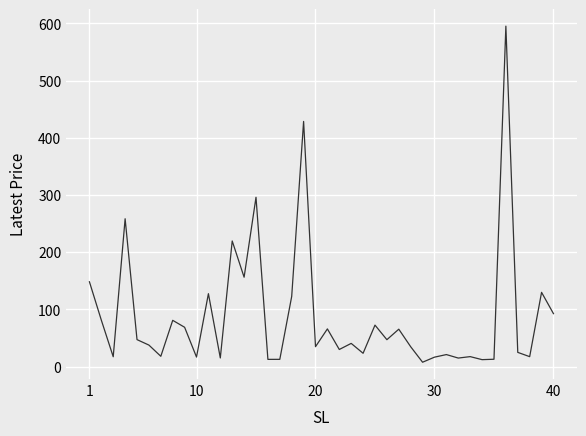

What is the greatest value displayed?

595.3